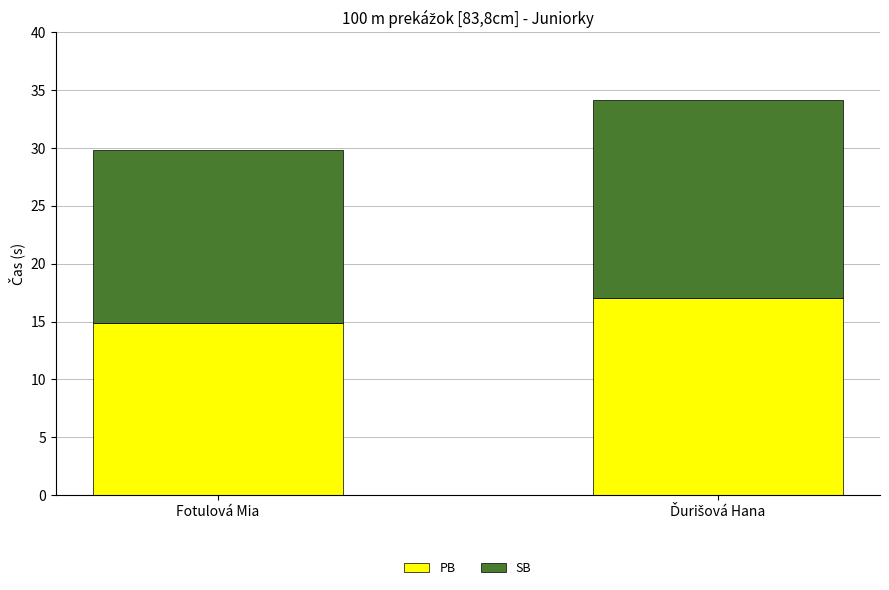

How many bars are there in total?

2